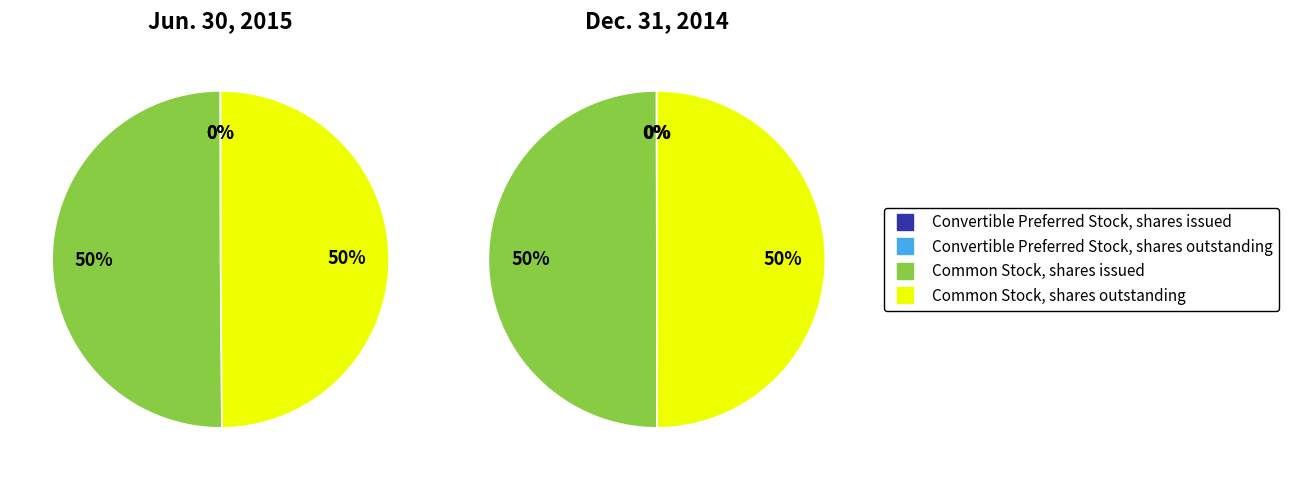

How much of the chart is everything except Convertible Preferred Stock, shares issued?

100.0%